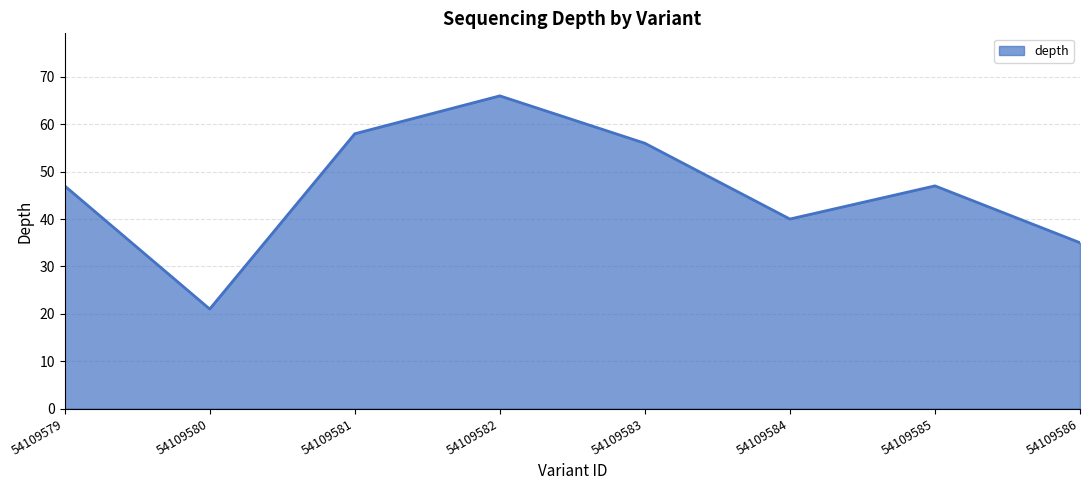

What is the difference between the maximum and minimum values?

45